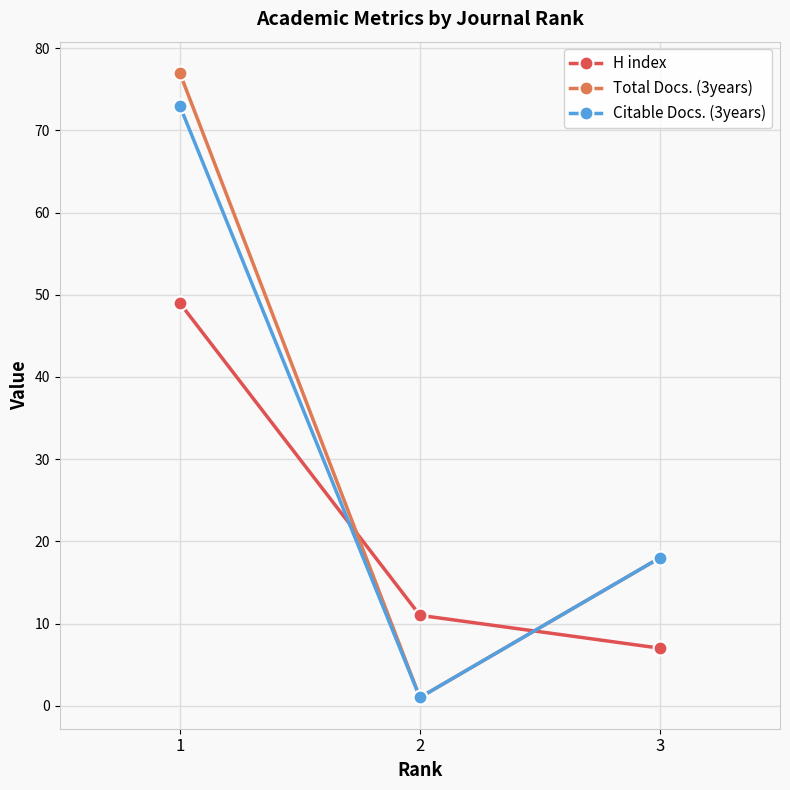

Reading left to right, extract all data points from this chart.

H index: 1=49	2=11	3=7
Total Docs. (3years): 1=77	2=1	3=18
Citable Docs. (3years): 1=73	2=1	3=18